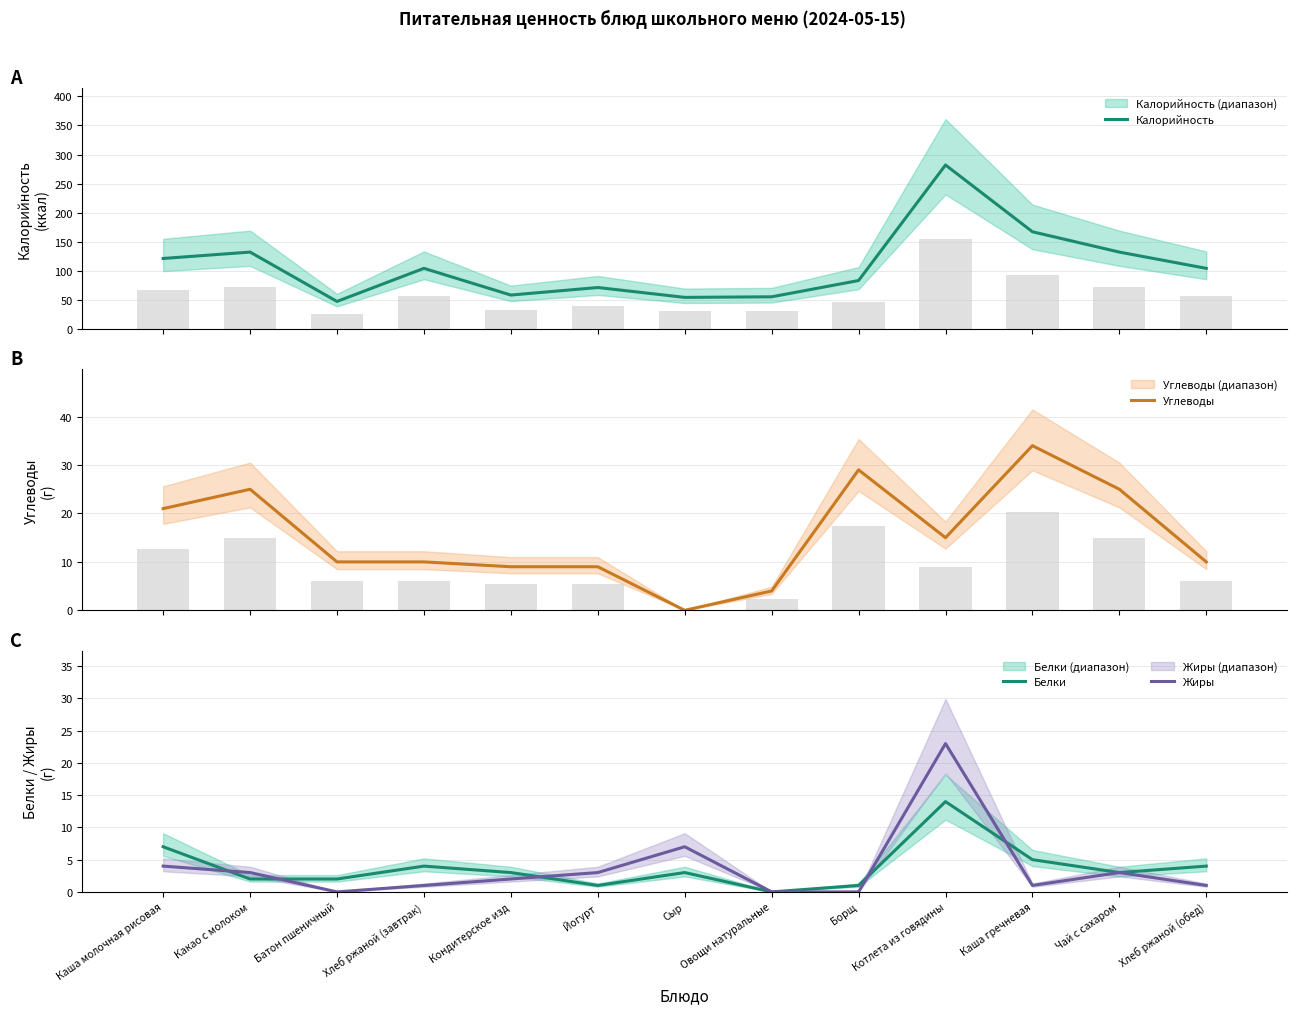

Which category has the lowest value across all series?

Сыр